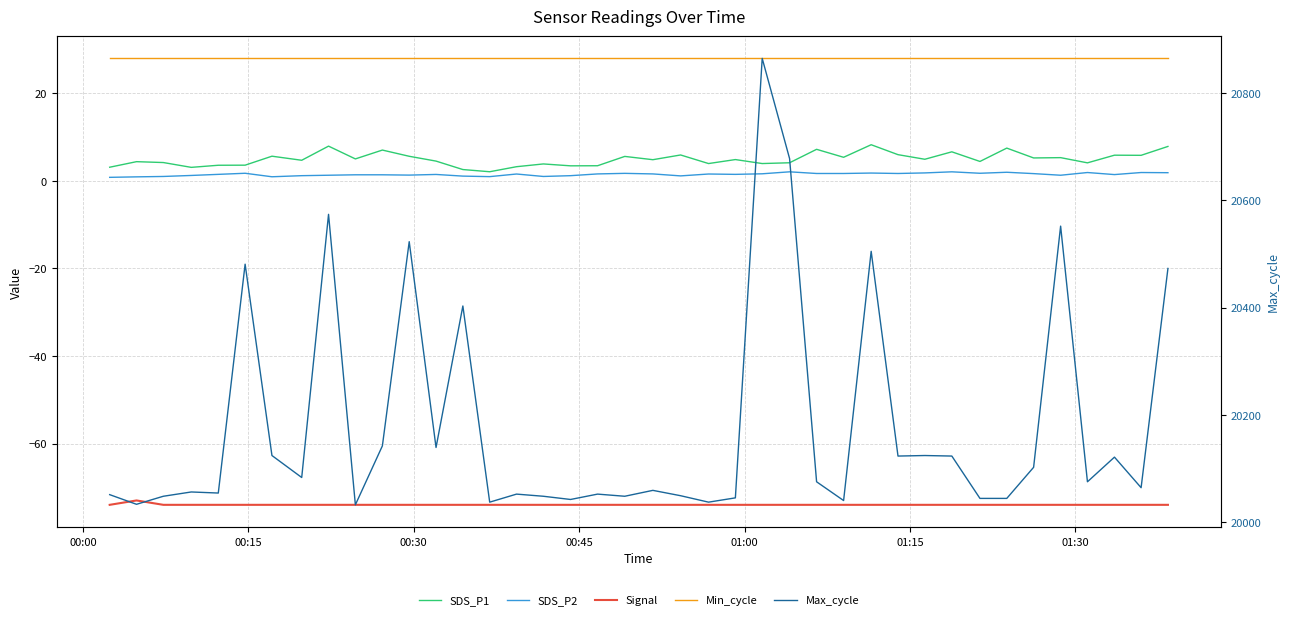

Which series has the largest range (max minus min)?

Max_cycle